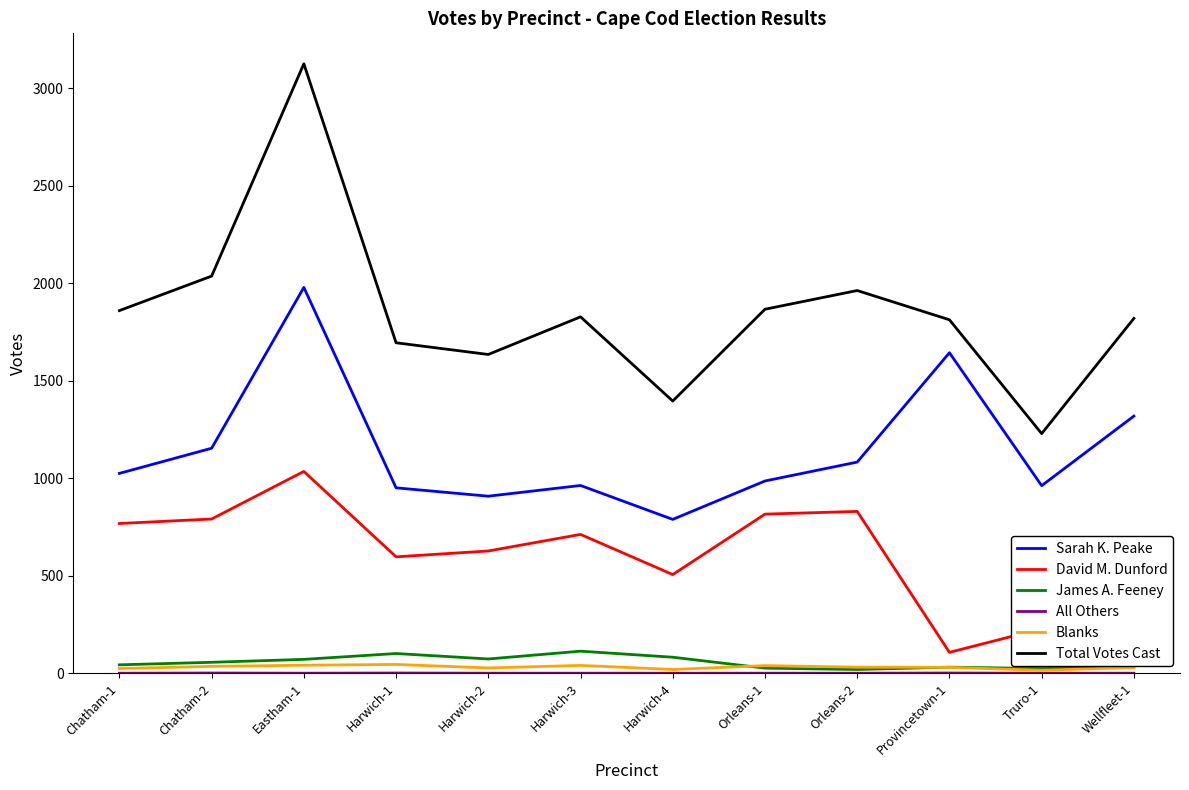

How many lines are shown in the chart?

6